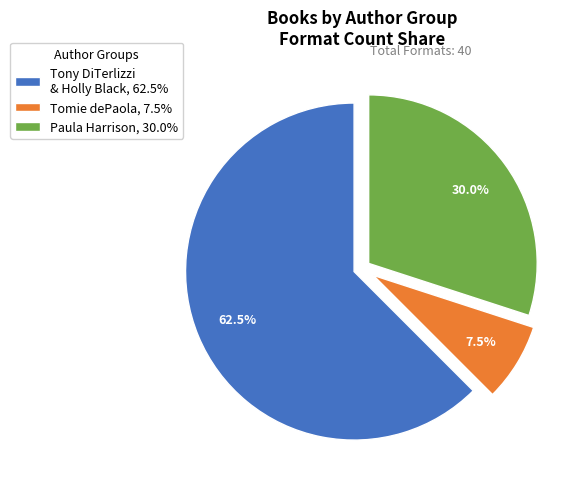

What is the smallest slice in the pie chart?

Tomie dePaola, 7.5%